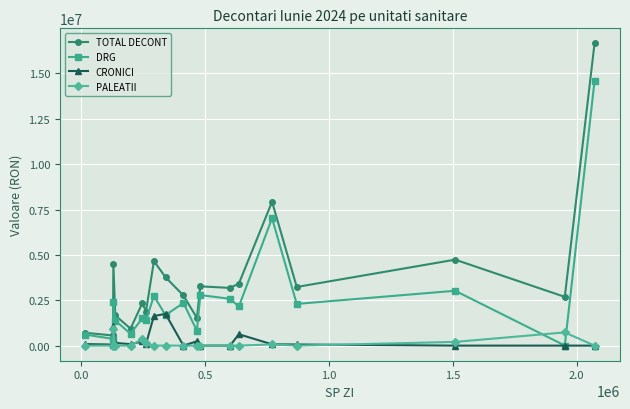

True or false: PALEATII has more than 0 points higher than both neighbors.

True